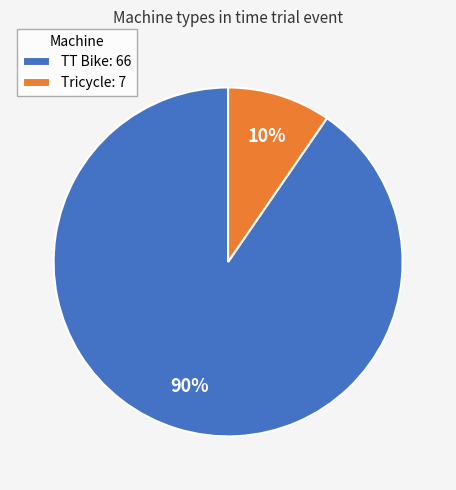

Is the sum of TT Bike and Tricycle greater than half?

Yes